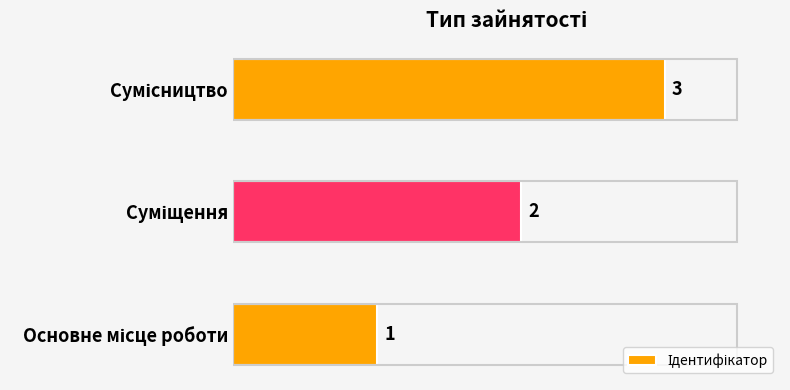

How many data points are less than 2?

1